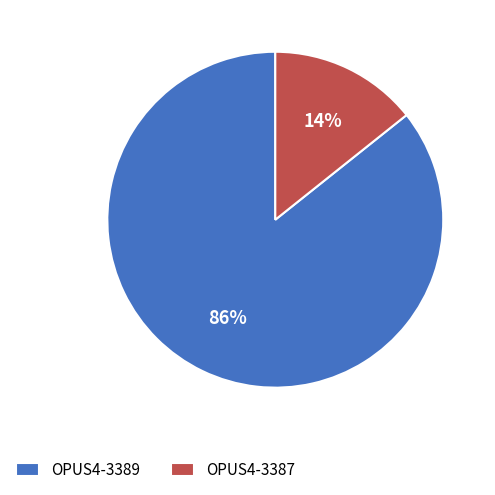

Rank the categories by value from lowest to highest.

OPUS4-3387, OPUS4-3389